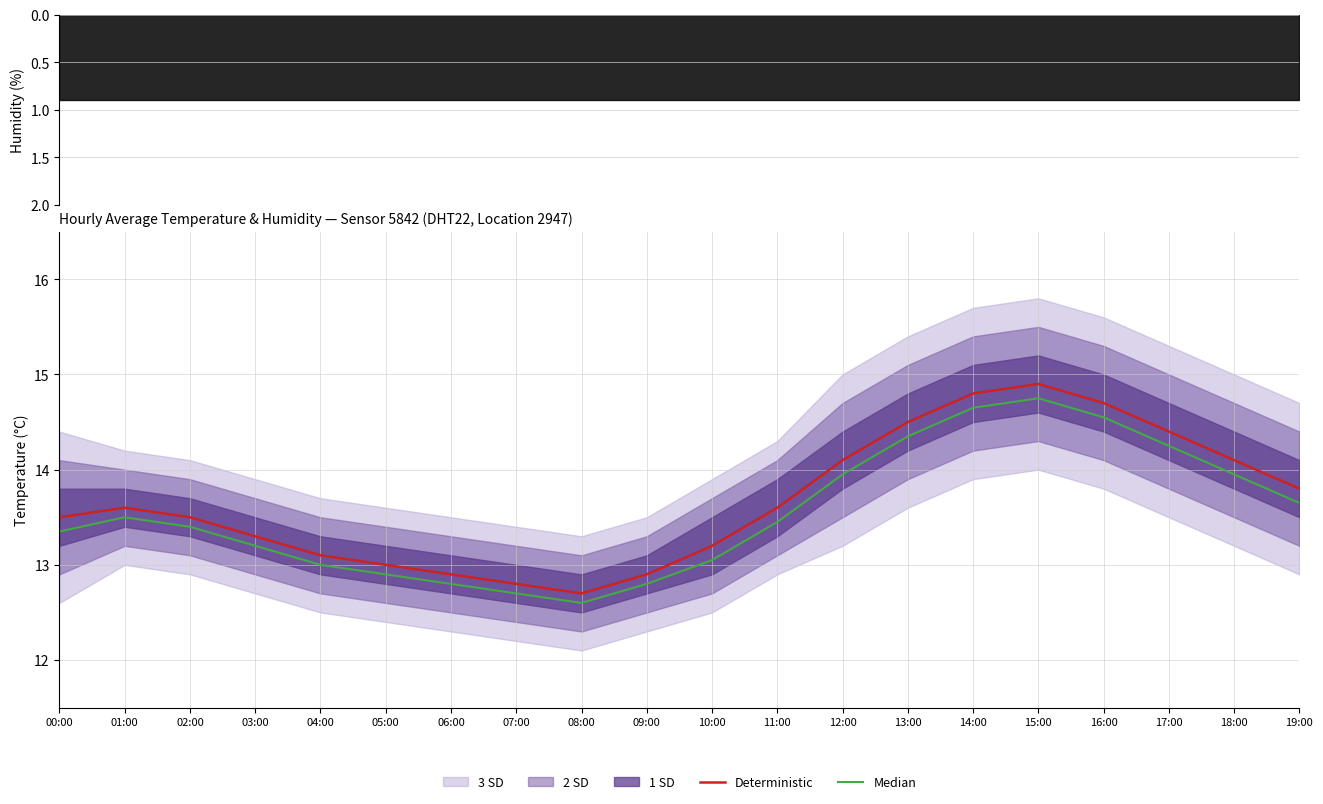

What is the highest value of the Deterministic series?

14.9